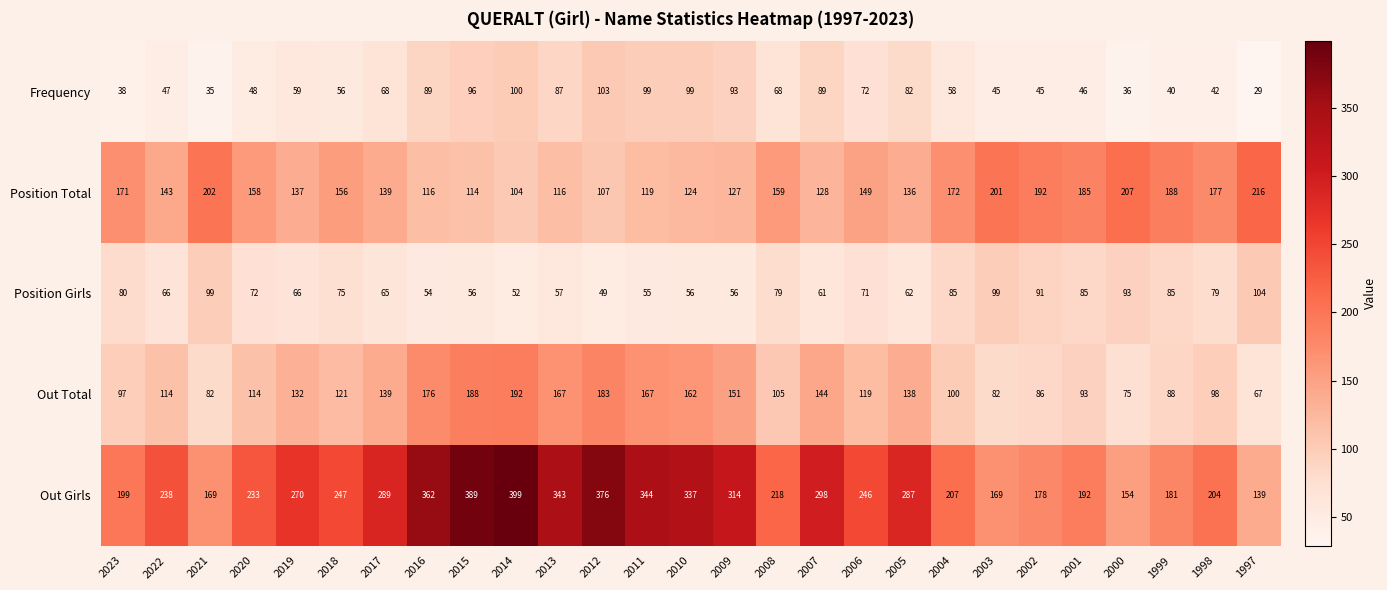

The Frequency series shows 63 at 2012. True or false?

False